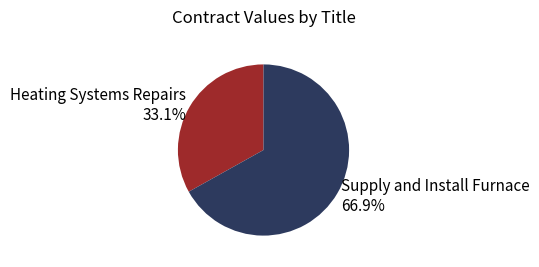

To the nearest percent, what is the difference between the Heating Systems Repairs and Supply and Install Furnace slice percentages?

34%